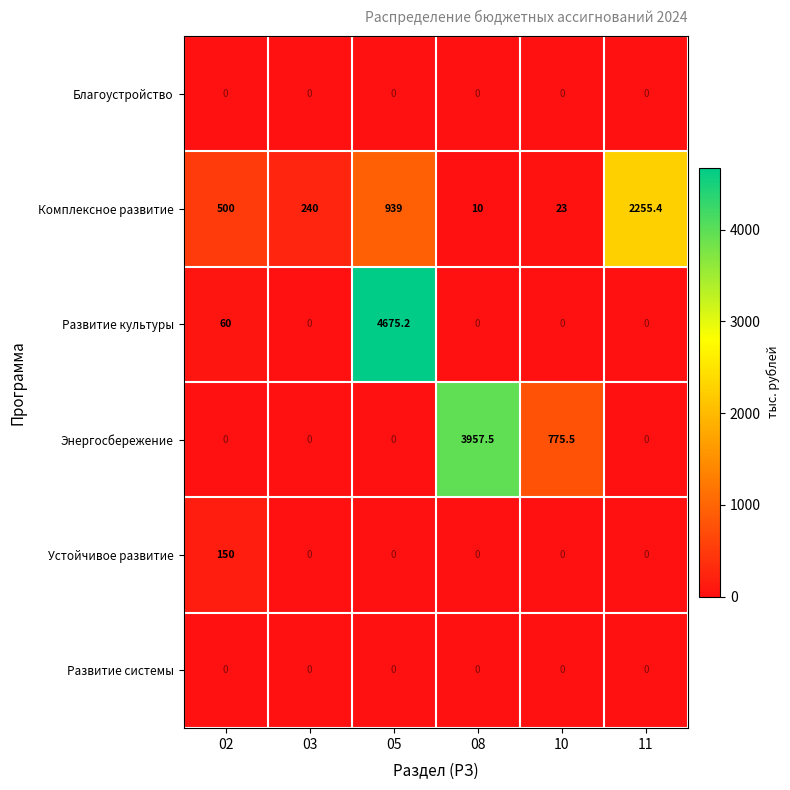

Which series changed the most between 05 and 11?

Развитие культуры